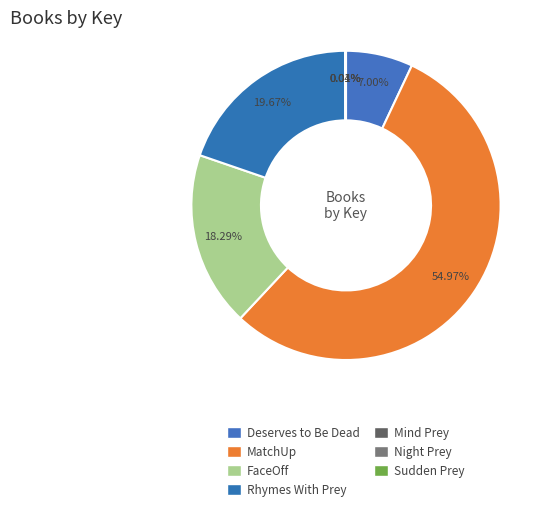

What is the largest slice in the pie chart?

MatchUp